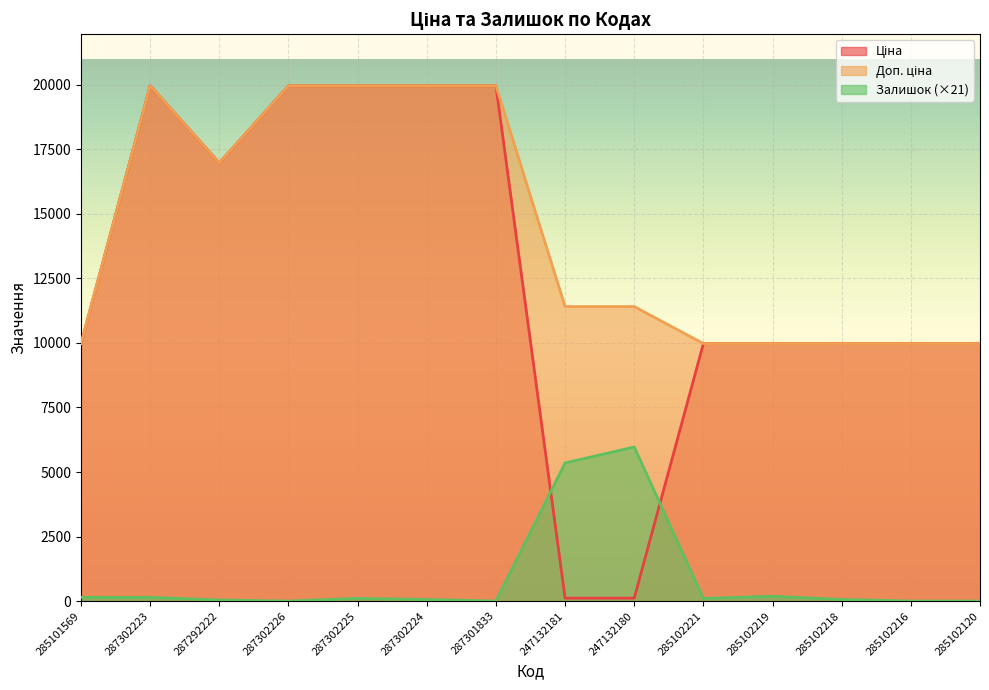

Where do Залишок and Ціна first cross each other?

287301833 and 247132181